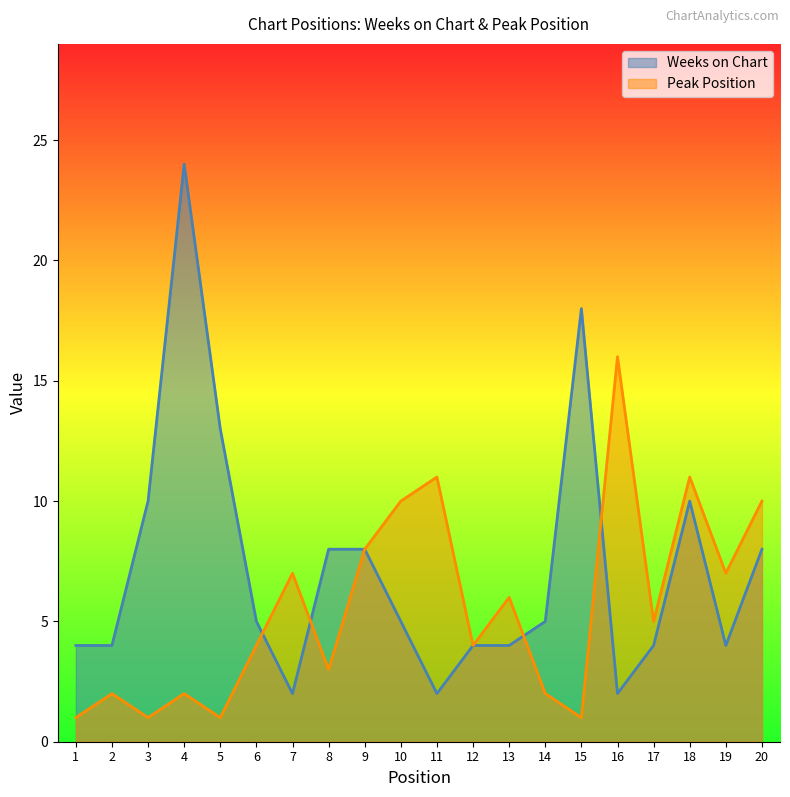

At which category does Weeks on Chart reach its first local valley?

7